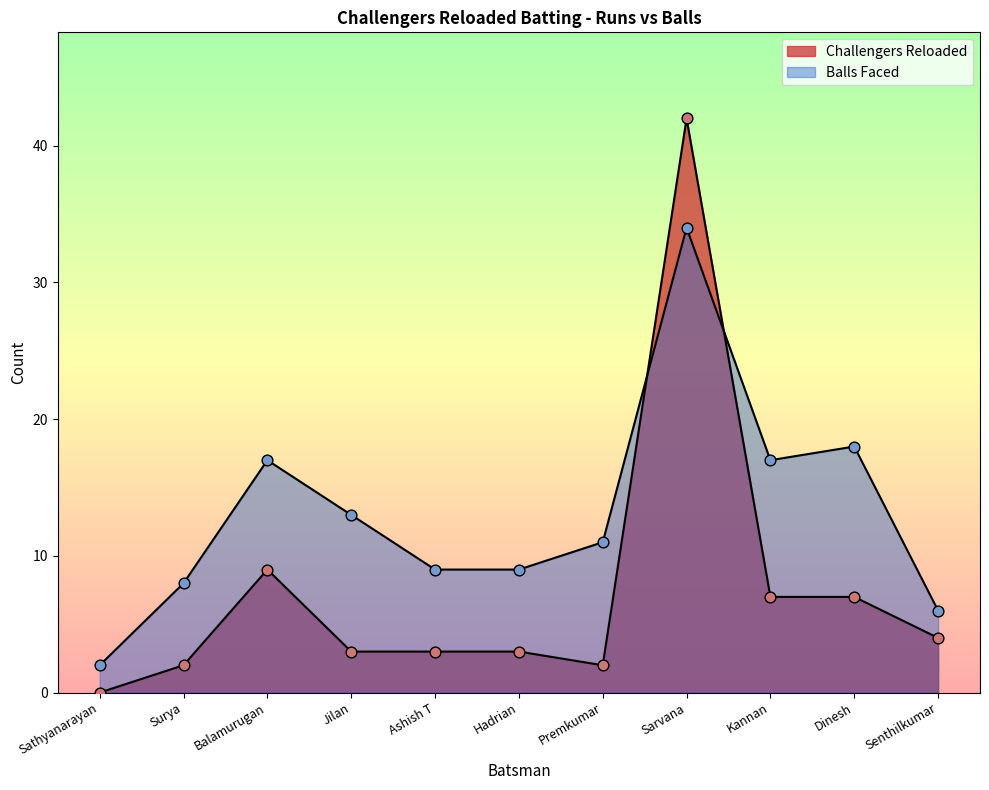

What are all the series names shown in the legend?

Challengers Reloaded, Balls Faced